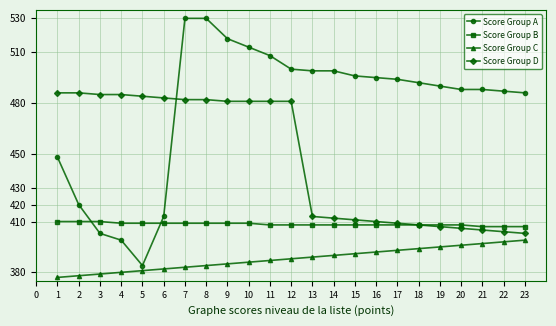

Is it true that Score Group D equals 485 at 4?

True